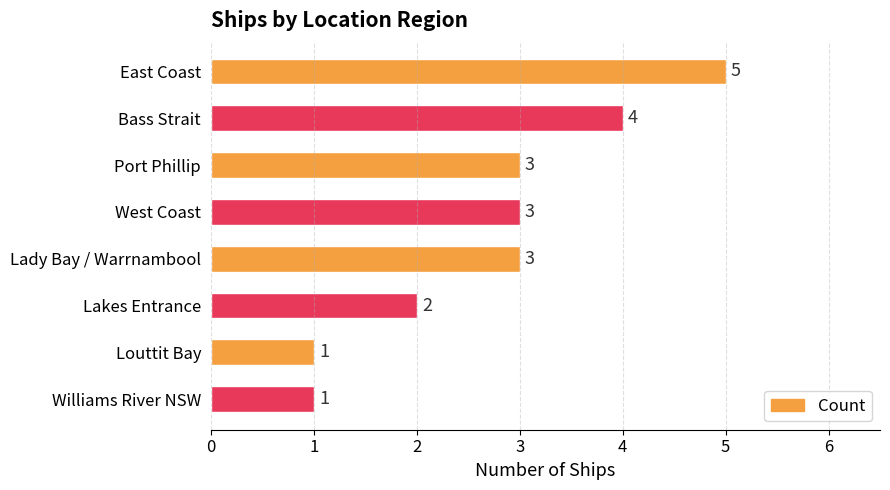

What is the sum of all values?

22